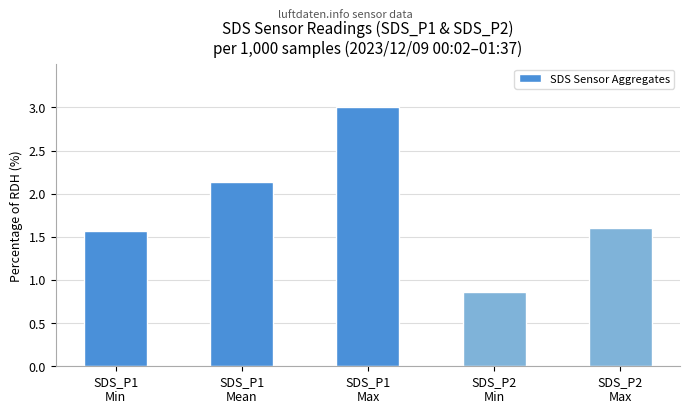

What position from the right is SDS_P2
Max?

1